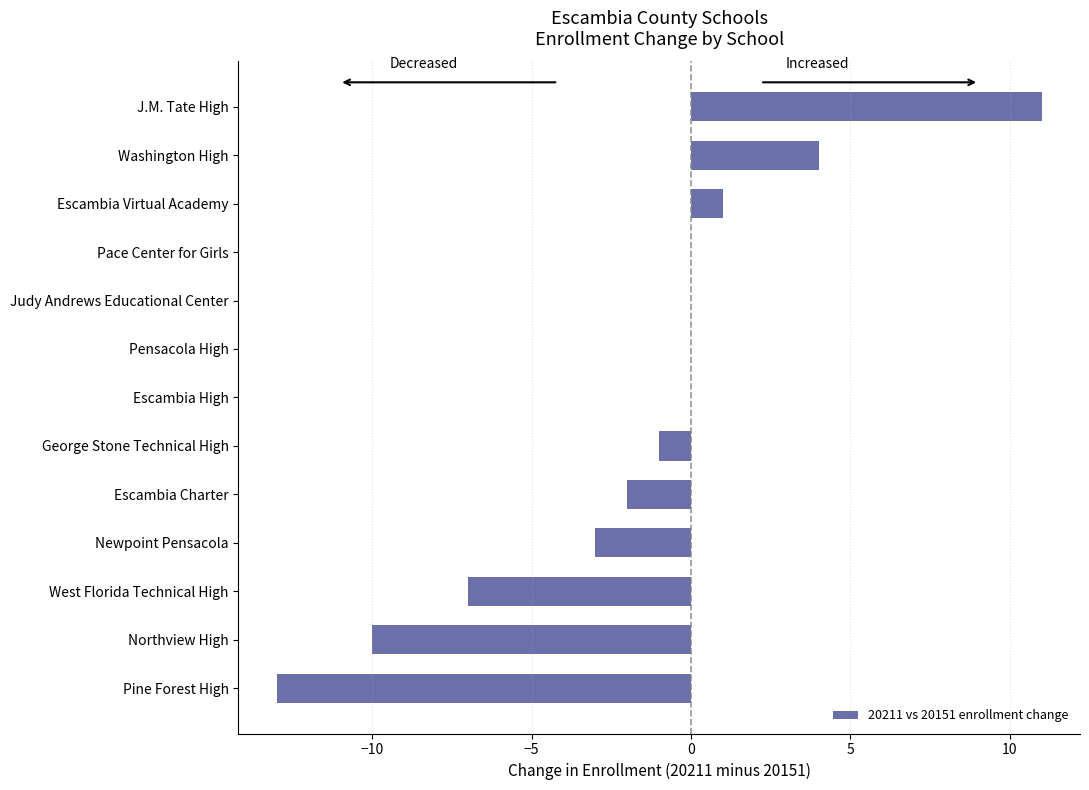

Reading bottom to top, what are all the values shown in this chart?

Pine Forest High=-13	Northview High=-10	West Florida Technical High=-7	Newpoint Pensacola=-3	Escambia Charter=-2	George Stone Technical High=-1	Escambia High=0	Pensacola High=0	Judy Andrews Educational Center=0	Pace Center for Girls=0	Escambia Virtual Academy=1	Washington High=4	J.M. Tate High=11